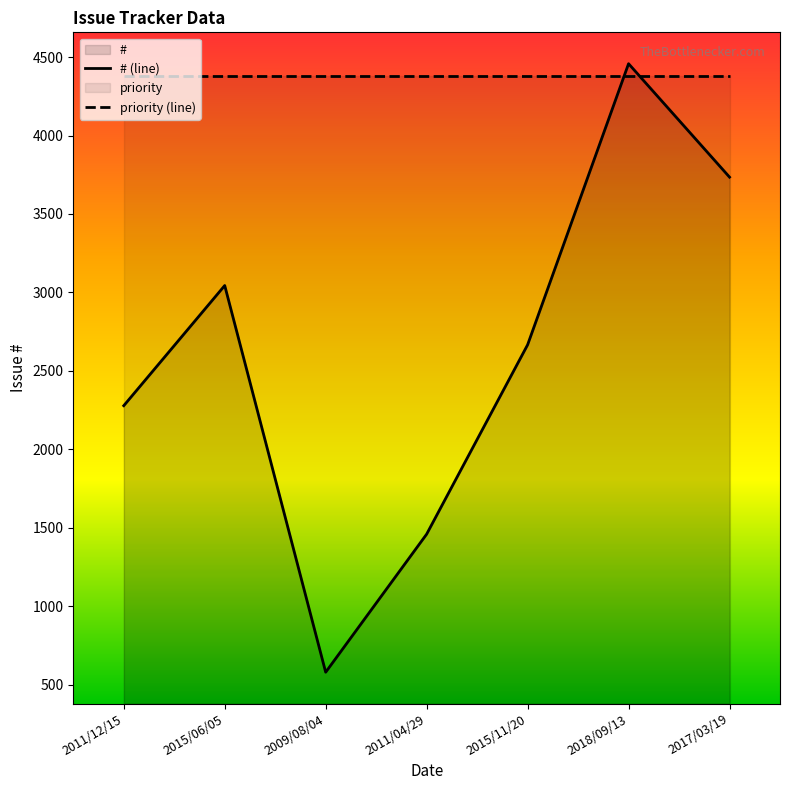

The # (line) series shows 1459 at 2011/04/29. True or false?

True